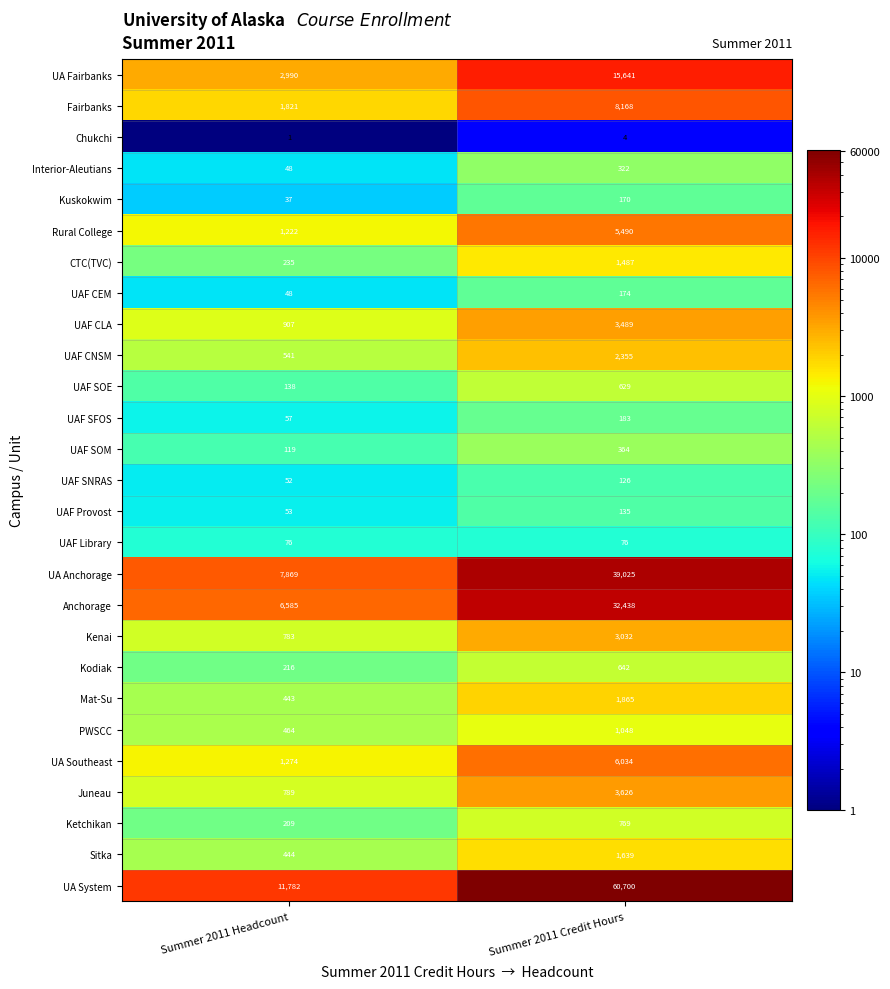

The UA System series shows 11782 at Summer 2011 Headcount. True or false?

True